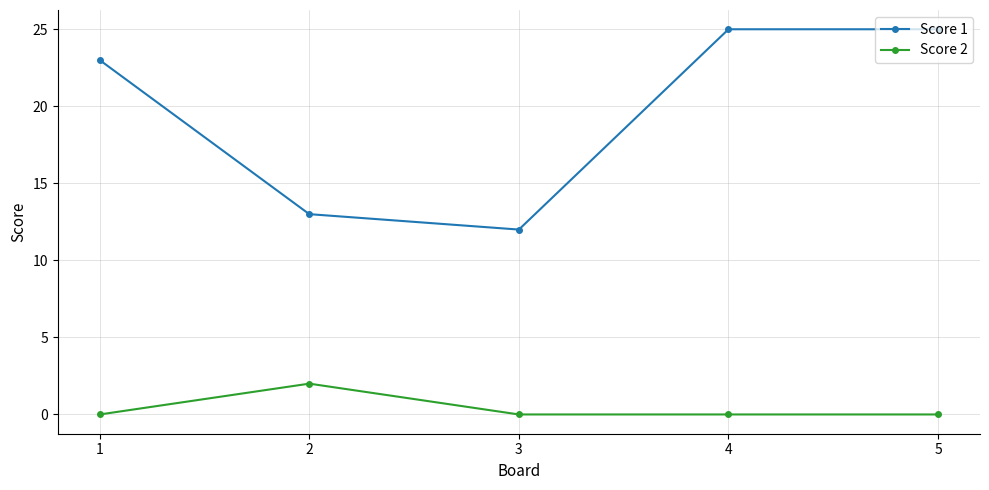

What is the spread (max minus min) of values at 4?

25